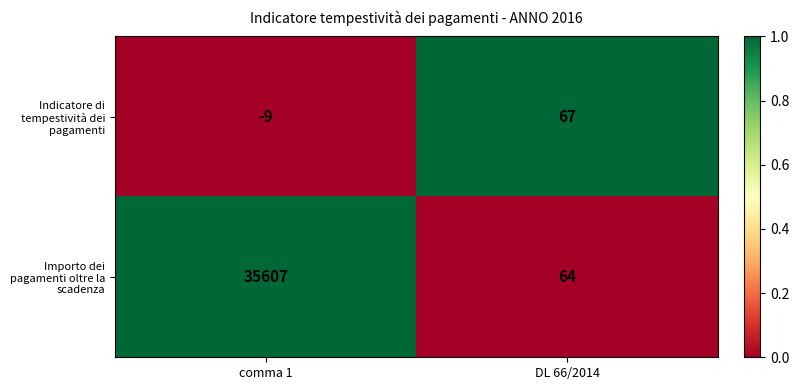

Reading left to right, transcribe all the data shown in this chart.

Indicatore di tempestività dei pagamenti: -9	67
Importo dei pagamenti oltre la scadenza: 35607	64